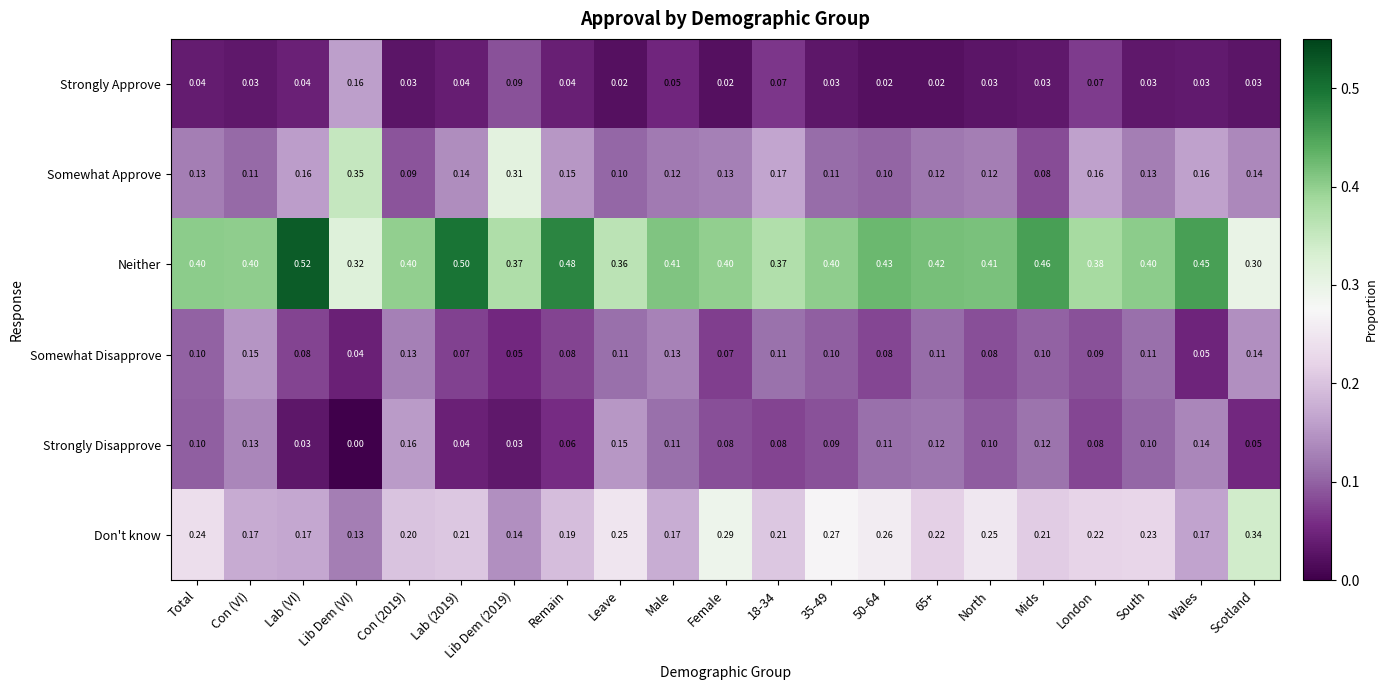

At which category does the chart reach its peak across all series?

Lab (VI)